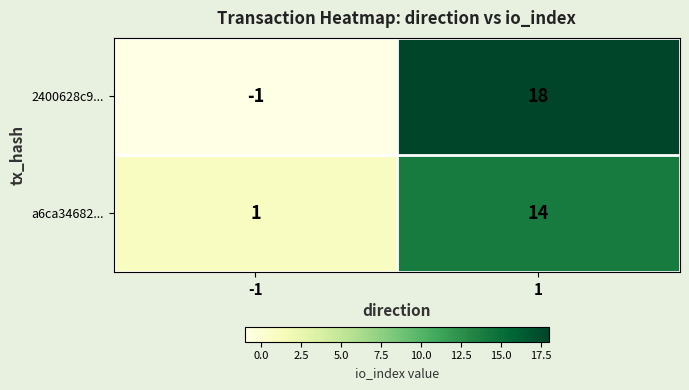

Count the number of data series in this chart.

2